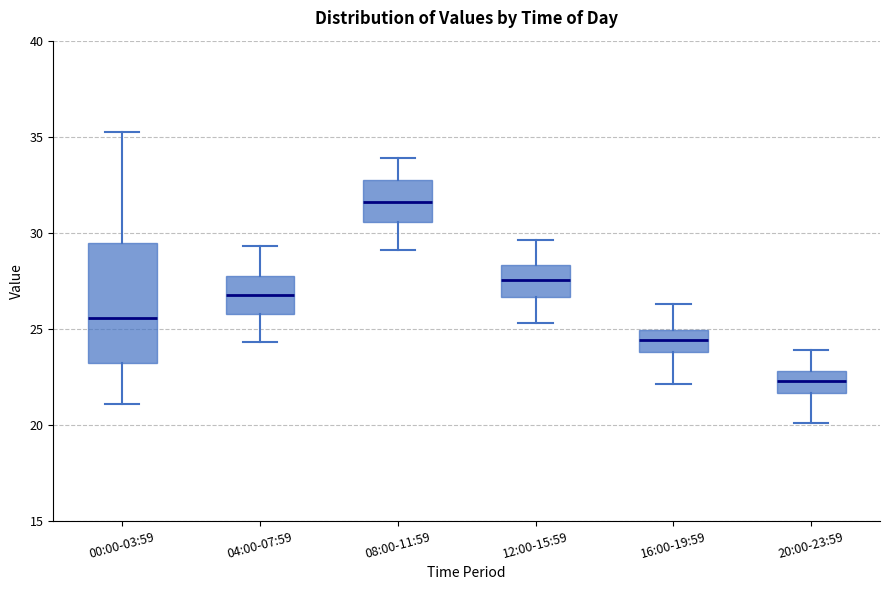

Which box's median line is the highest?

08:00-11:59